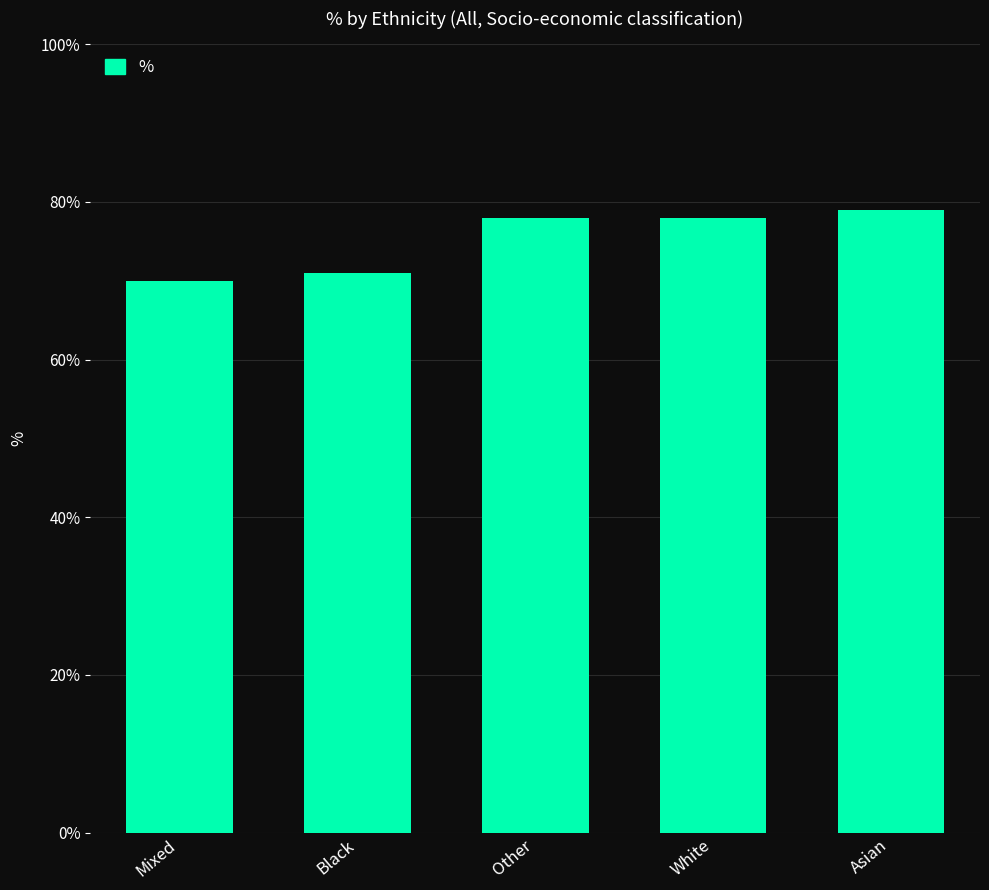

What is the smallest value displayed?

70